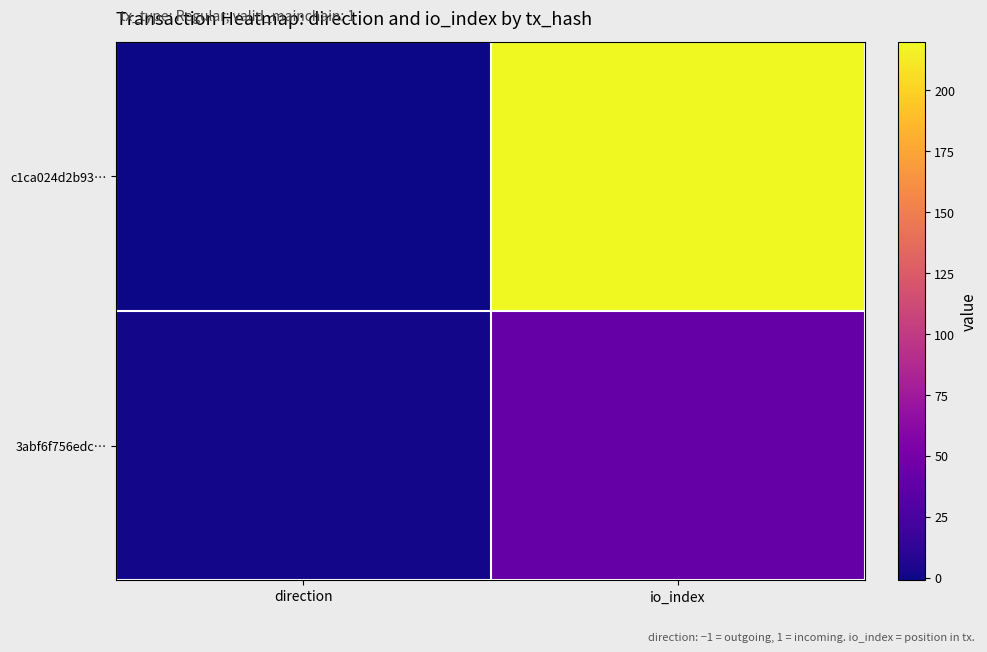

List the series in order of their overall mean, highest first.

c1ca024d2b93…, 3abf6f756edc…